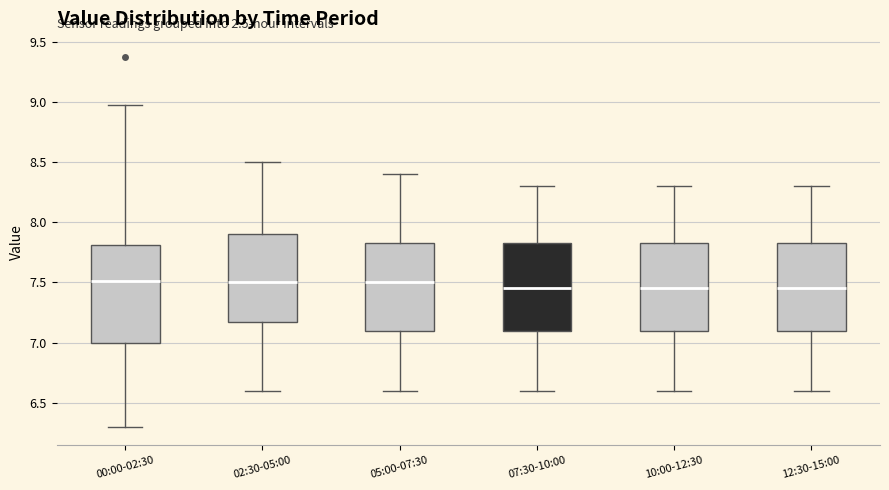

Reading left to right, transcribe this box plot: for each box, give where its median line is, the range the box spans, and where its two whiskers end, as read against the y-axis. The values are not printed on the chart, so give them approximately, as read against the axis.

00:00-02:30: median 7.50, box 7.00 to 7.80, whiskers 6.30 to 8.95
02:30-05:00: median 7.50, box 7.20 to 7.90, whiskers 6.60 to 8.50
05:00-07:30: median 7.50, box 7.10 to 7.85, whiskers 6.60 to 8.40
07:30-10:00: median 7.45, box 7.10 to 7.85, whiskers 6.60 to 8.30
10:00-12:30: median 7.45, box 7.10 to 7.85, whiskers 6.60 to 8.30
12:30-15:00: median 7.45, box 7.10 to 7.85, whiskers 6.60 to 8.30